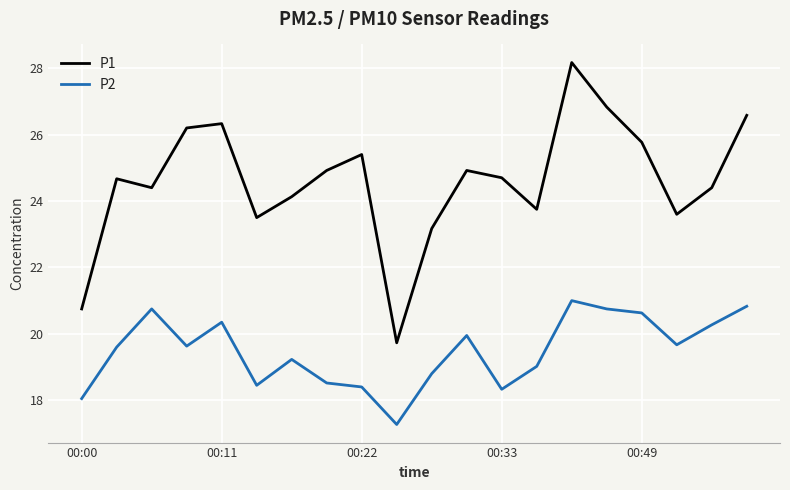

Count the number of data series in this chart.

2